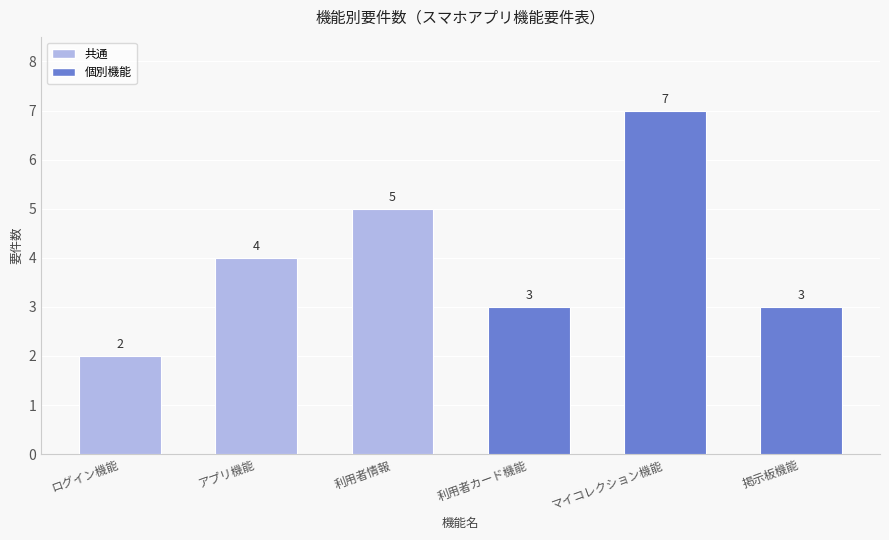

Does the chart contain any negative values?

No